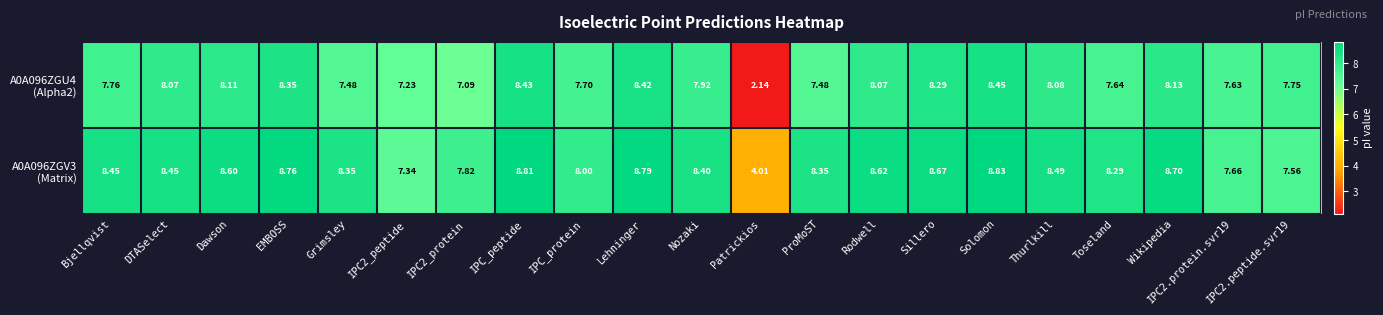

Which category has the highest value across all series?

Solomon